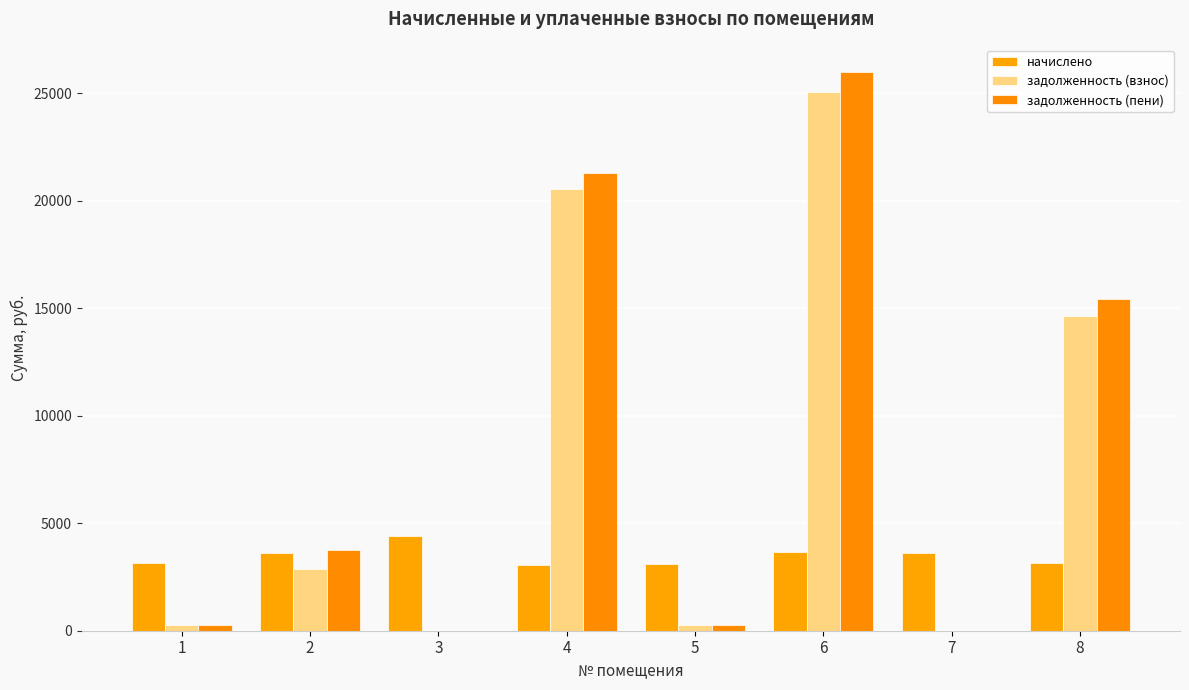

List the series in order of their peak value, highest first.

задолженность (пени), задолженность (взнос), начислено